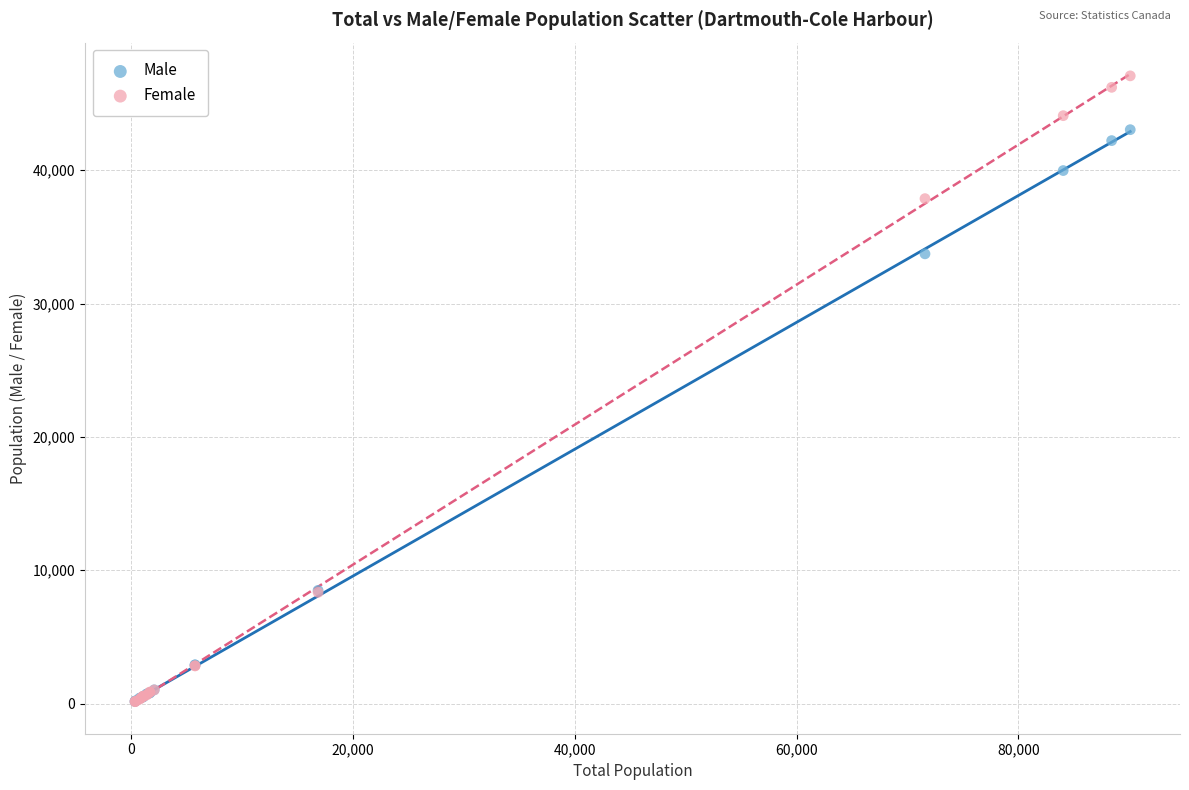

Across all series, what Y value is closest to 23607?

33725